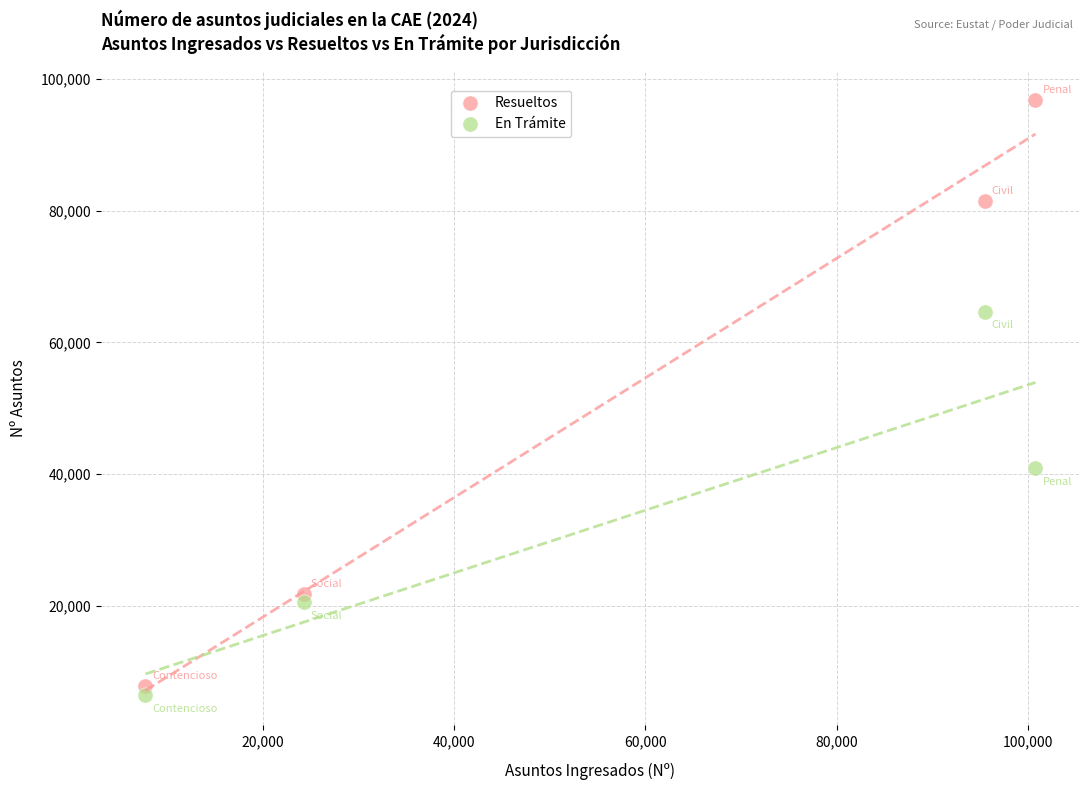

In the En Trámite series, what Y value is closest to 35514?

40852